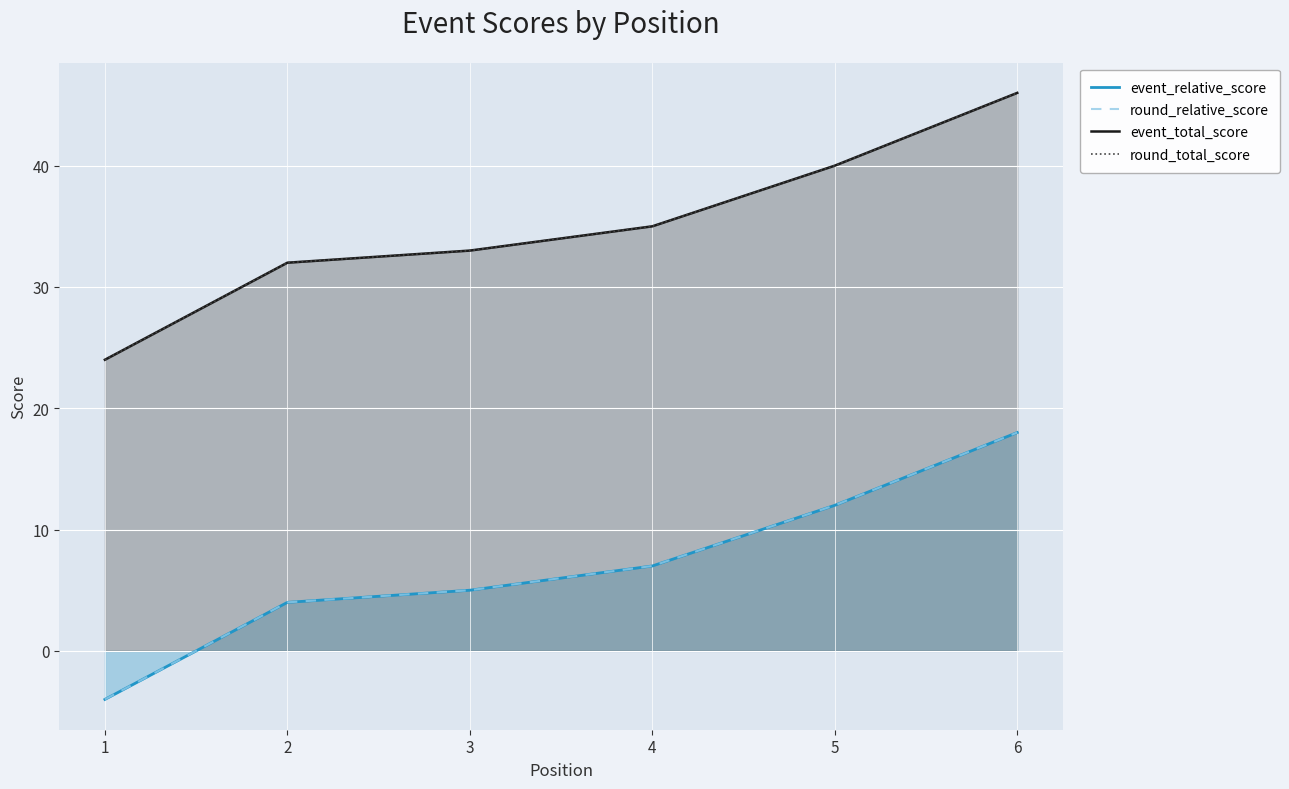

Reading right to left, list all the values displayed in this chart.

event_relative_score: 6=18	5=12	4=7	3=5	2=4	1=-4
round_relative_score: 6=18	5=12	4=7	3=5	2=4	1=-4
event_total_score: 6=46	5=40	4=35	3=33	2=32	1=24
round_total_score: 6=46	5=40	4=35	3=33	2=32	1=24